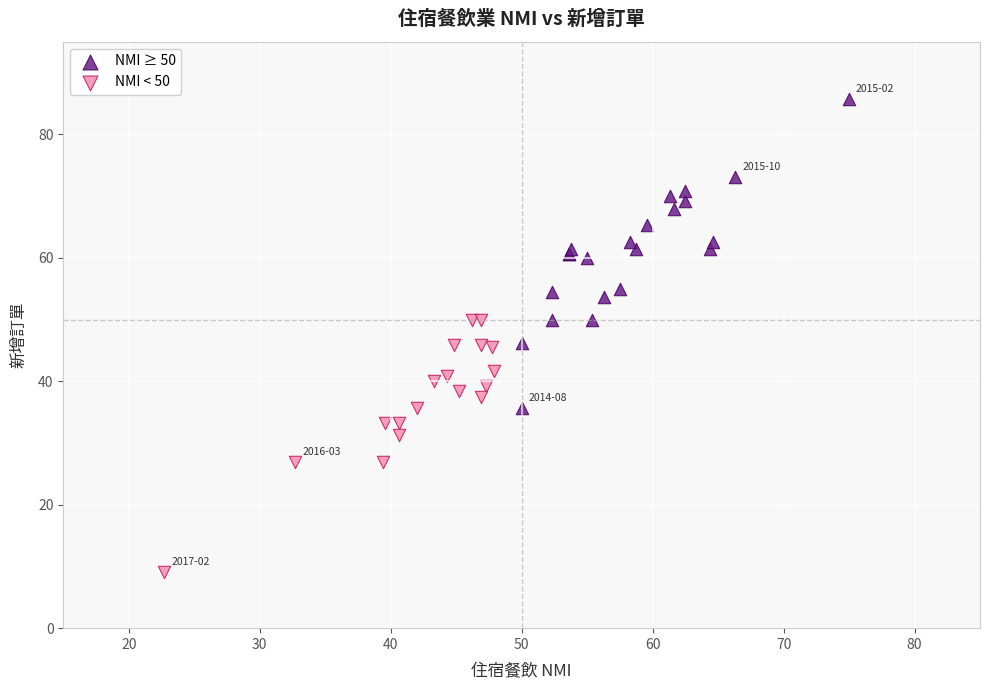

What are all the series names shown in the legend?

NMI ≥ 50, NMI < 50